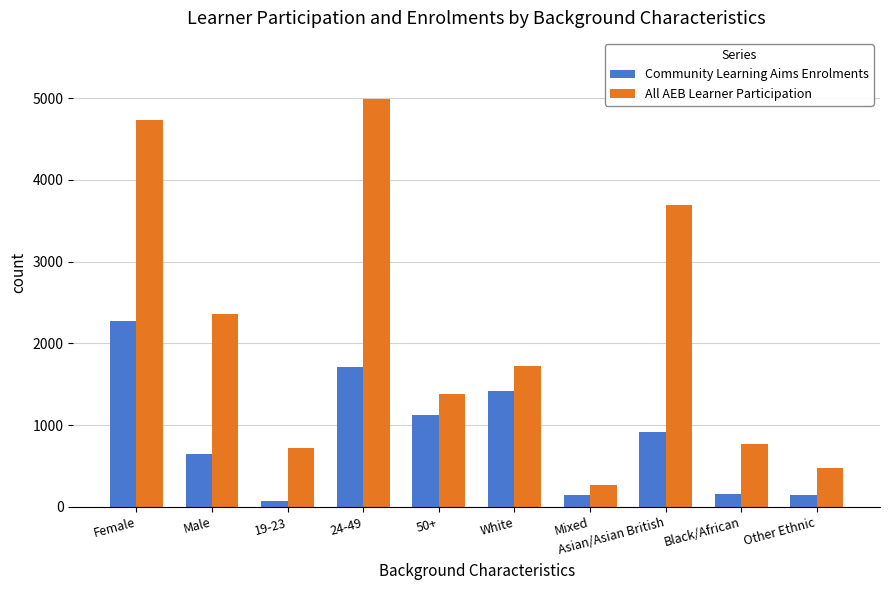

What is the label of the 7th bar from the left?

Mixed